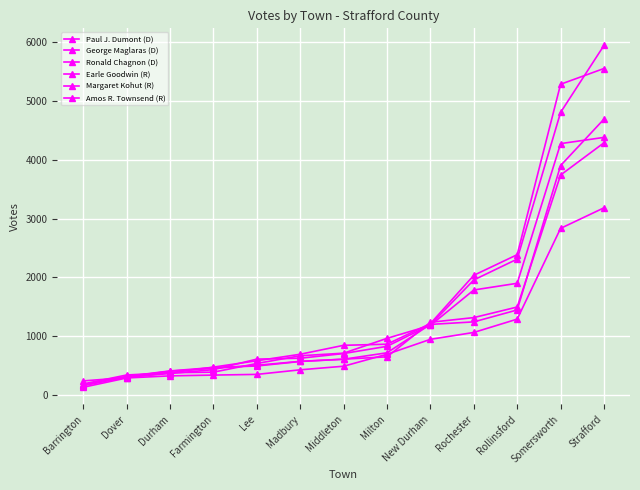

What is the greatest value displayed?

5948